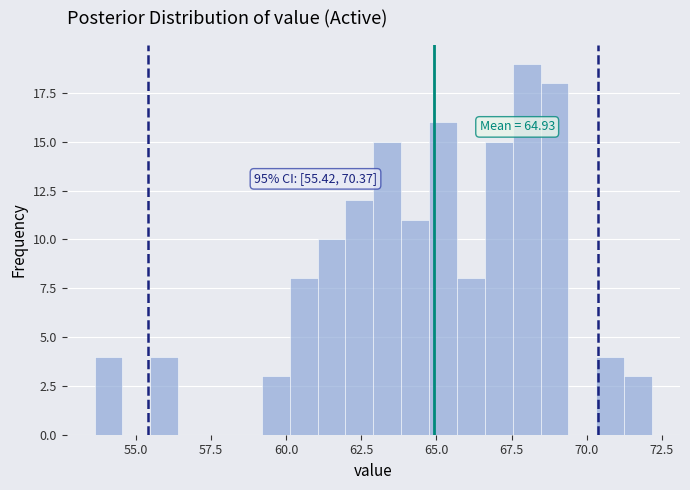

Around what value on the x-axis is the tallest bar? Give the approximate position of its centre, as read against the axis.

68.0